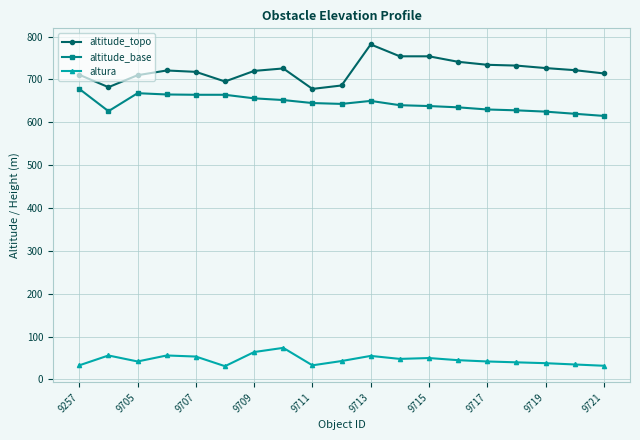

What is the difference between the second highest and second lowest values in the altitude_base series?

48.0